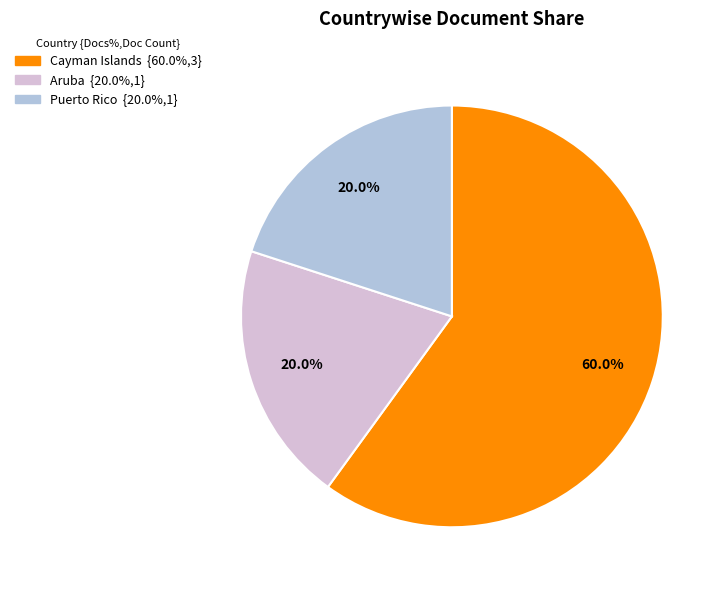

To the nearest percent, what is the combined percentage of Cayman Islands and Aruba?

80%